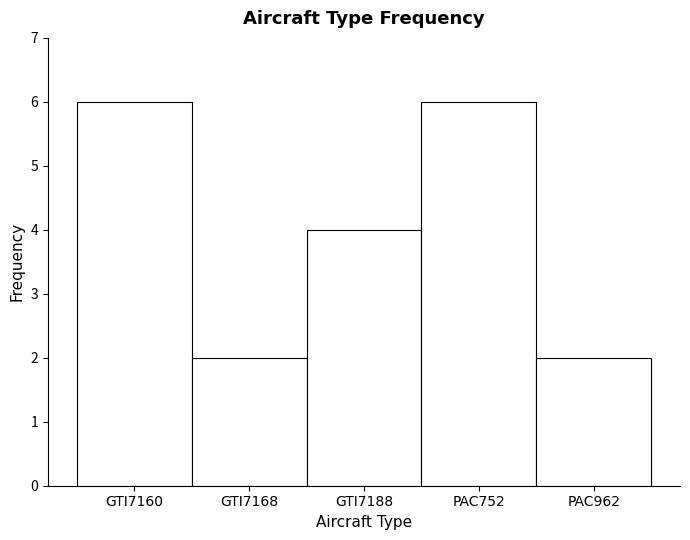

Reading left to right, what are all the values shown in this chart?

6	2	4	6	2